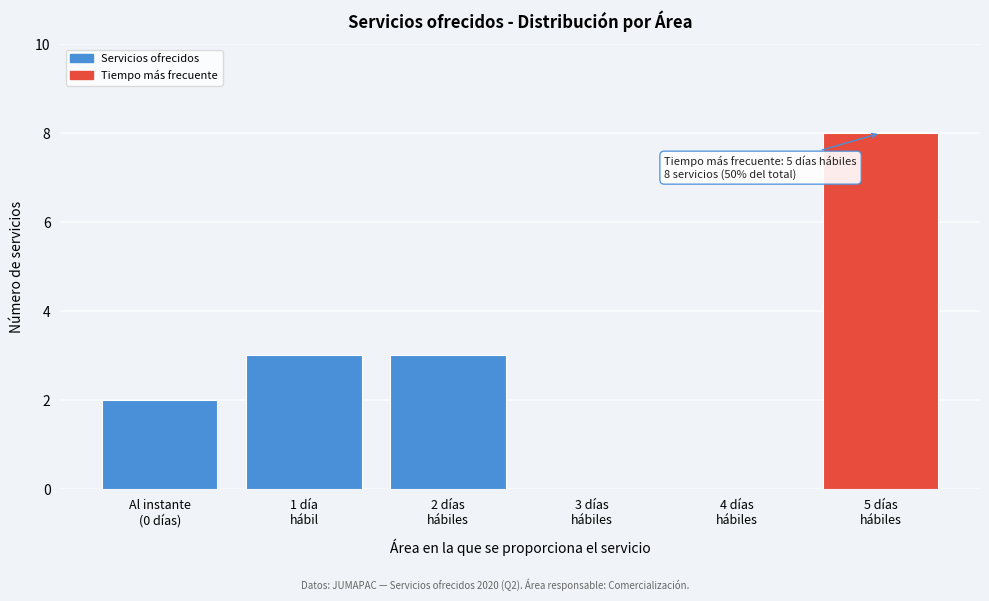

What is the maximum value shown in the chart?

8